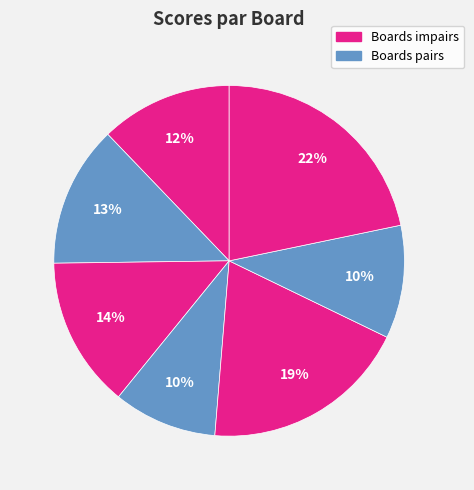

Count the number of slices in the pie.

7